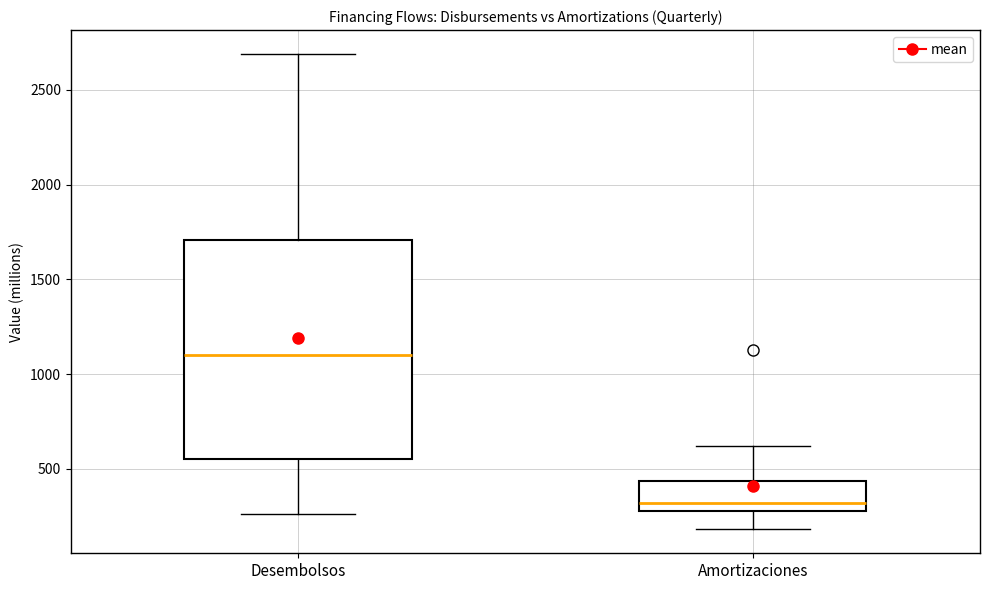

Comparing the boxes themselves (not the whiskers), which one is the tallest?

Desembolsos